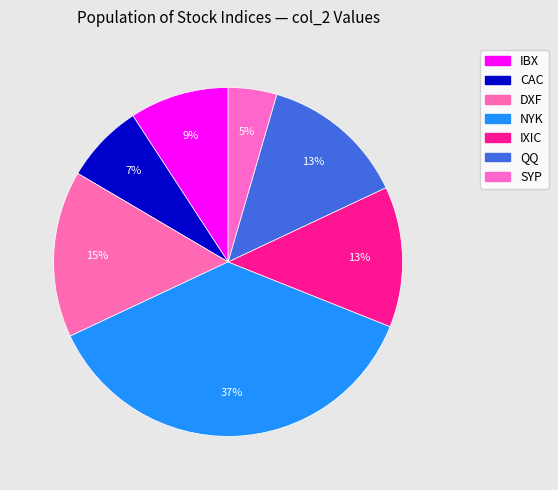

Count the number of slices in the pie.

7